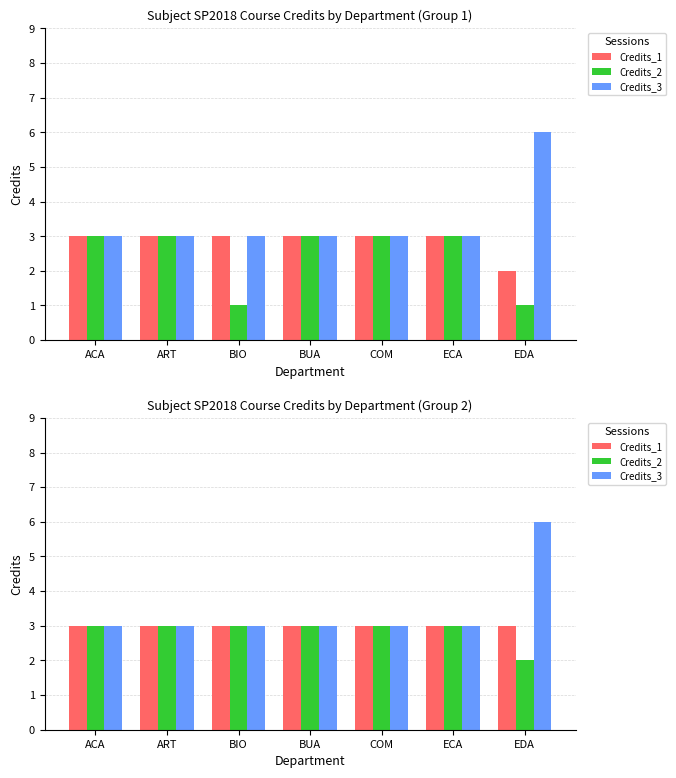

The Credits_2 series shows 3 at ACA. True or false?

True